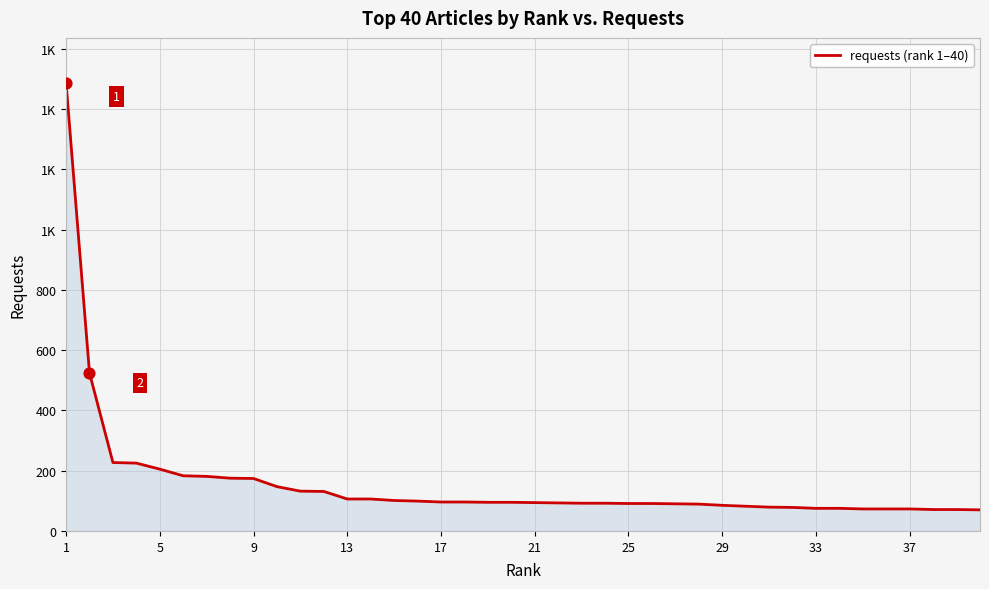

Is this an area chart (filled region under the line)?

Yes